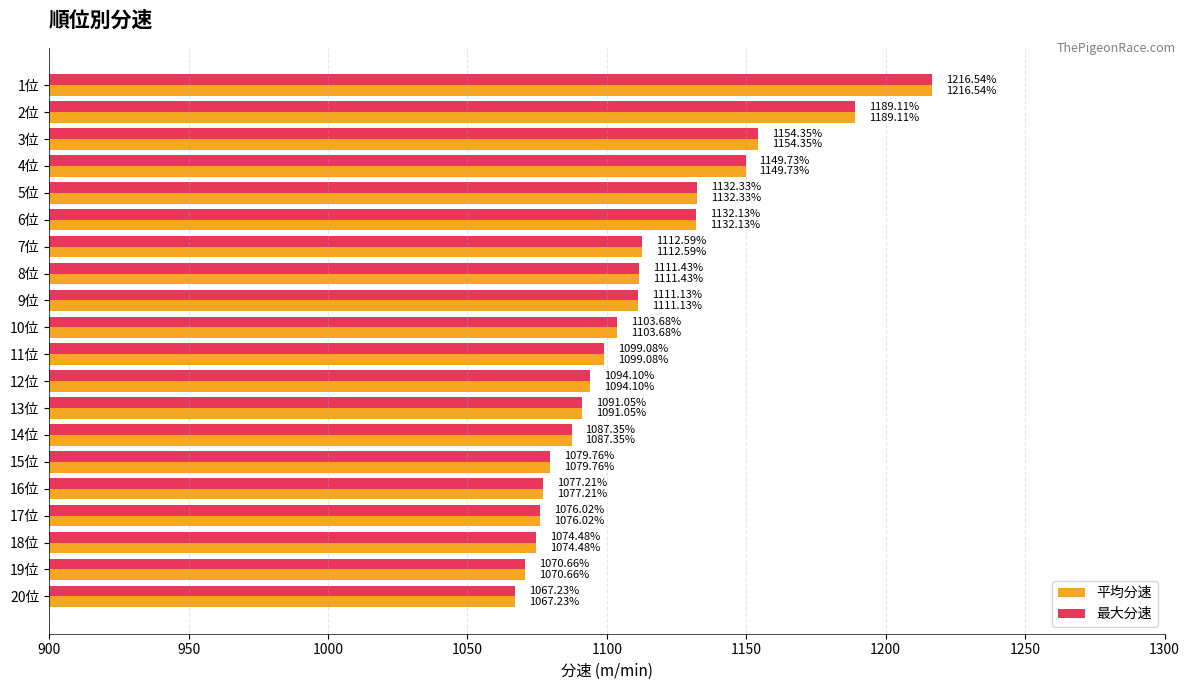

List the labels in order of 平均分速 value, largest first.

1位, 2位, 3位, 4位, 5位, 6位, 7位, 8位, 9位, 10位, 11位, 12位, 13位, 14位, 15位, 16位, 17位, 18位, 19位, 20位